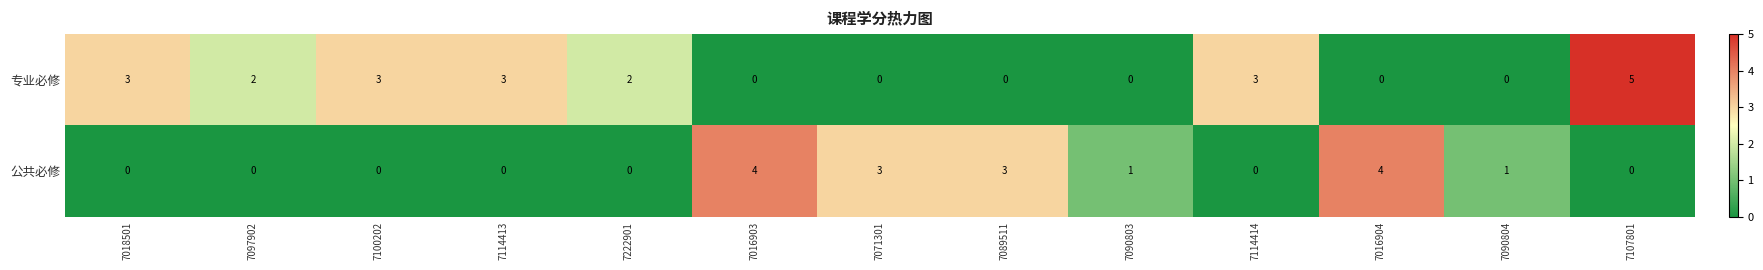

What is the total value across all series at 7090803?

1